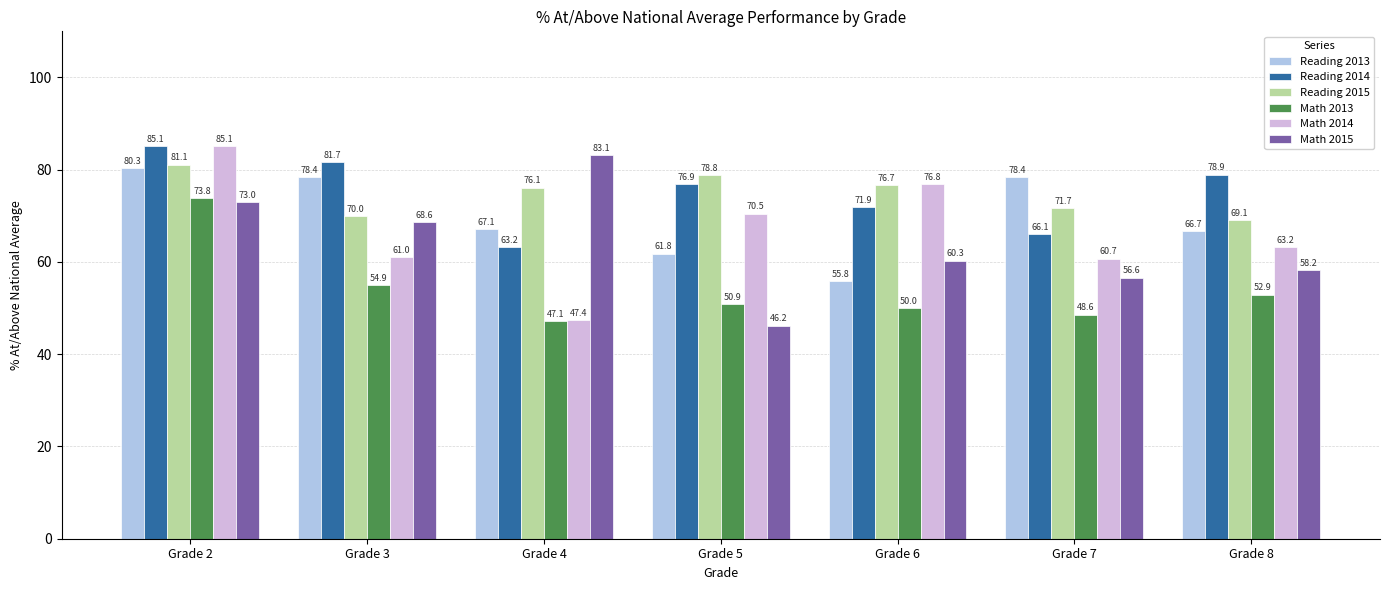

At how many categories does at least one series exceed 61?

7